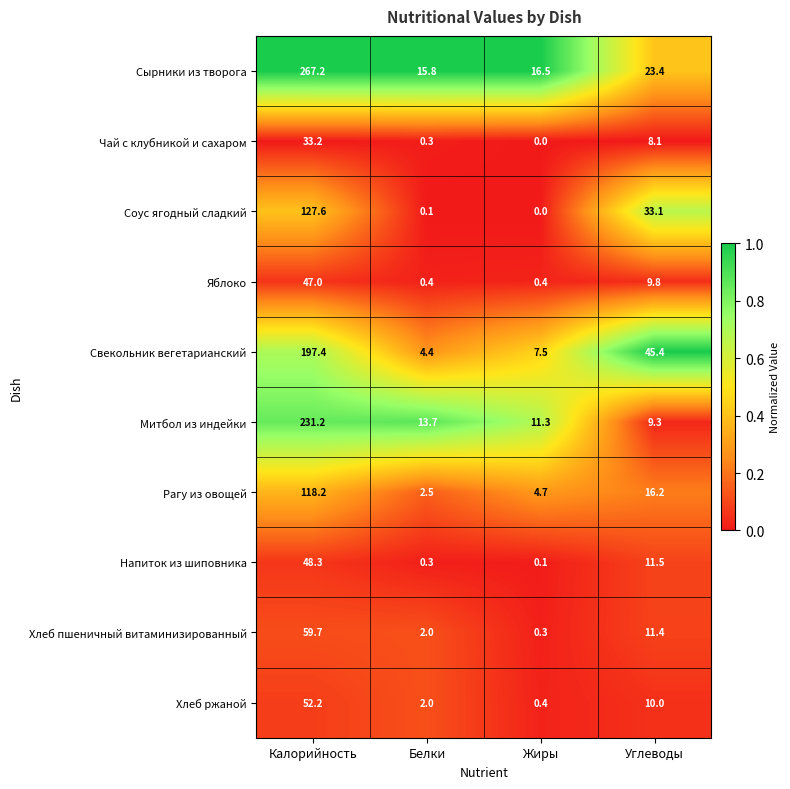

Where is Сырники из творога nearest to the value 141?

Углеводы